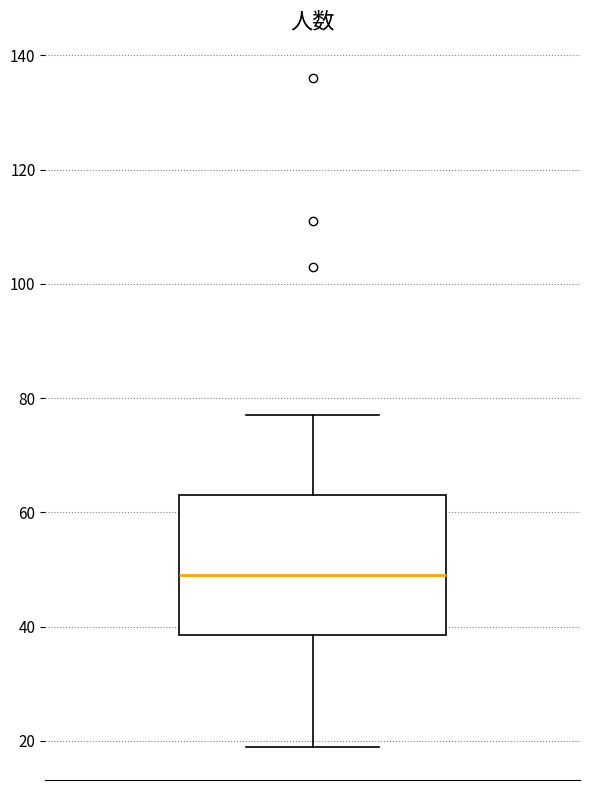

Transcribe this box plot: give where the median line is, the range the box spans, and where the two whiskers end, as read against the y-axis. The values are not printed on the chart, so give them approximately, as read against the axis.

median 50, box 38 to 64, whiskers 20 to 78